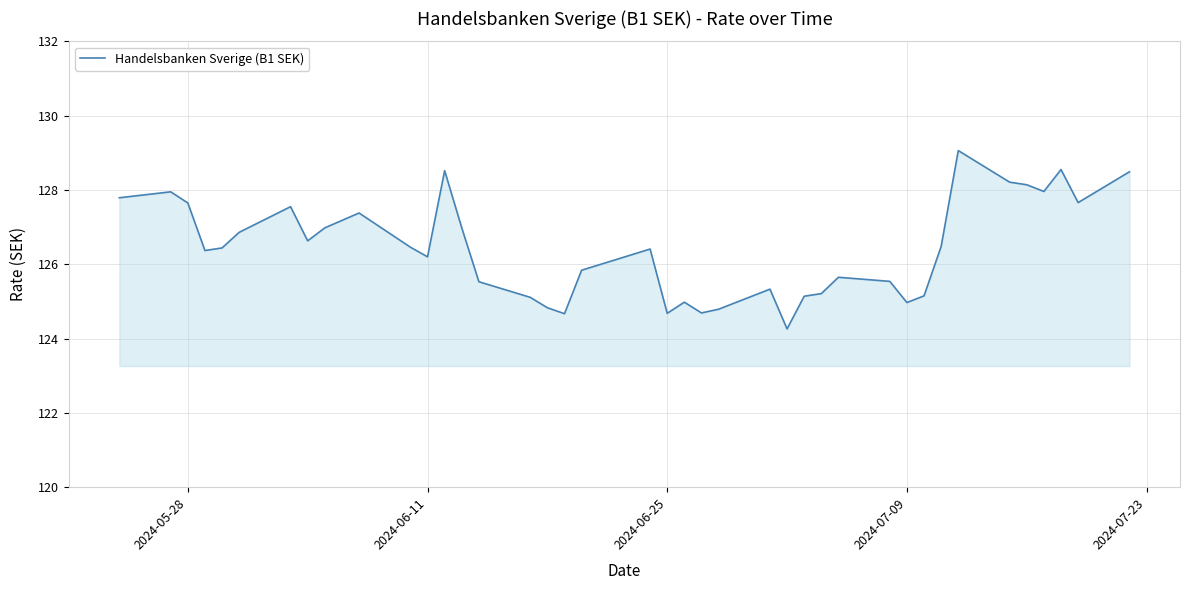

What is the minimum value shown in the chart?

124.3